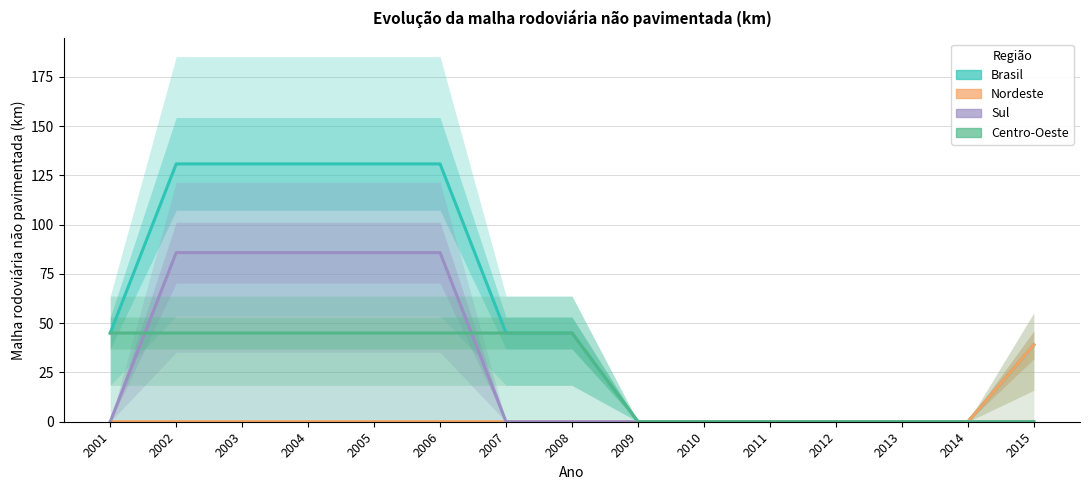

What is the highest value of the Nordeste series?

39.0